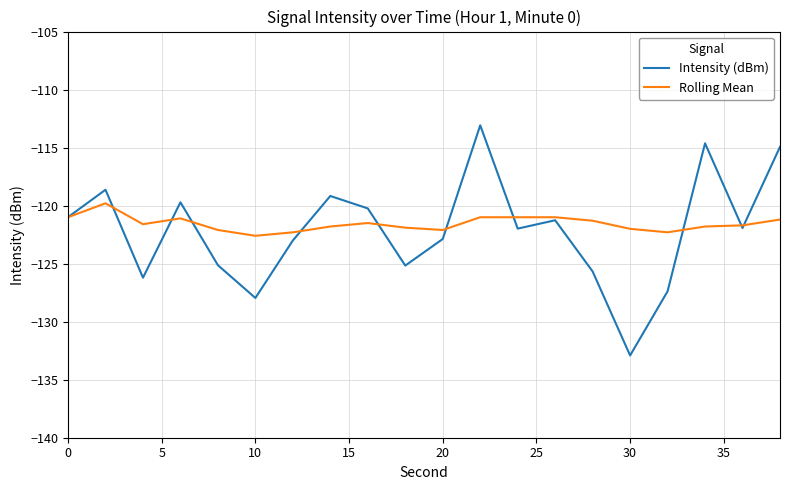

How many lines are shown in the chart?

2